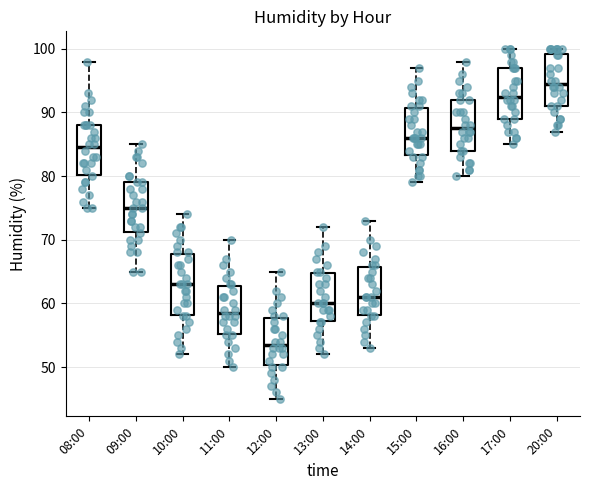

Reading left to right, transcribe this box plot: for each box, give where its median line is, the range the box spans, and where its two whiskers end, as read against the y-axis. The values are not printed on the chart, so give them approximately, as read against the axis.

08:00: median 85, box 80 to 88, whiskers 75 to 98
09:00: median 75, box 71 to 79, whiskers 65 to 85
10:00: median 63, box 58 to 68, whiskers 52 to 74
11:00: median 59, box 55 to 63, whiskers 50 to 70
12:00: median 54, box 50 to 58, whiskers 45 to 65
13:00: median 60, box 57 to 65, whiskers 52 to 72
14:00: median 61, box 58 to 66, whiskers 53 to 73
15:00: median 86, box 83 to 91, whiskers 79 to 97
16:00: median 88, box 84 to 92, whiskers 80 to 98
17:00: median 93, box 89 to 97, whiskers 85 to 100
20:00: median 95, box 91 to 99, whiskers 87 to 100